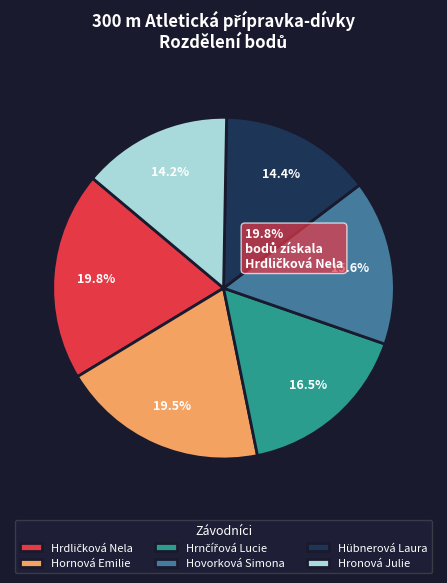

What portion of the pie excludes Hornová Emilie?

80.5%